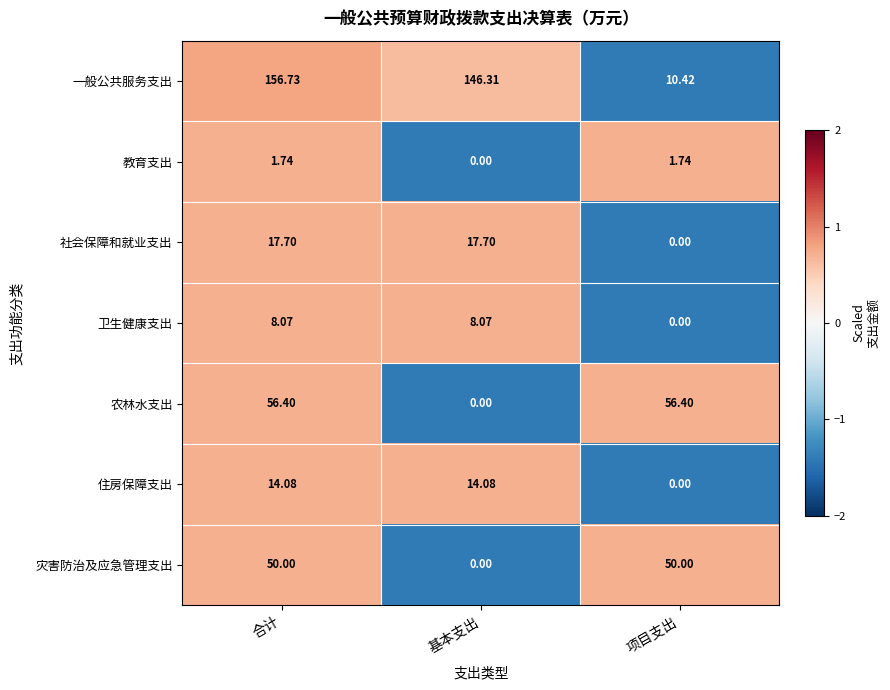

At which label does 社会保障和就业支出 reach its minimum?

项目支出